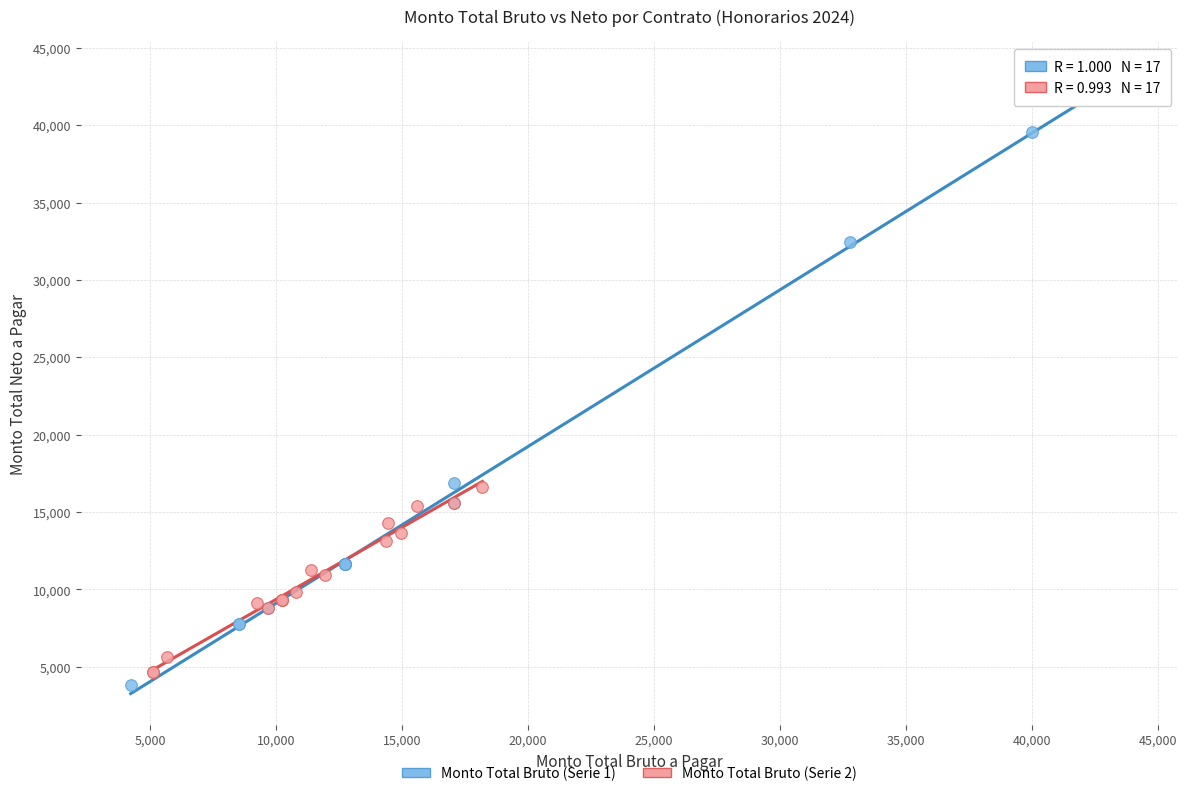

Which series reaches the maximum Y coordinate?

Monto Total Bruto (Serie 1)